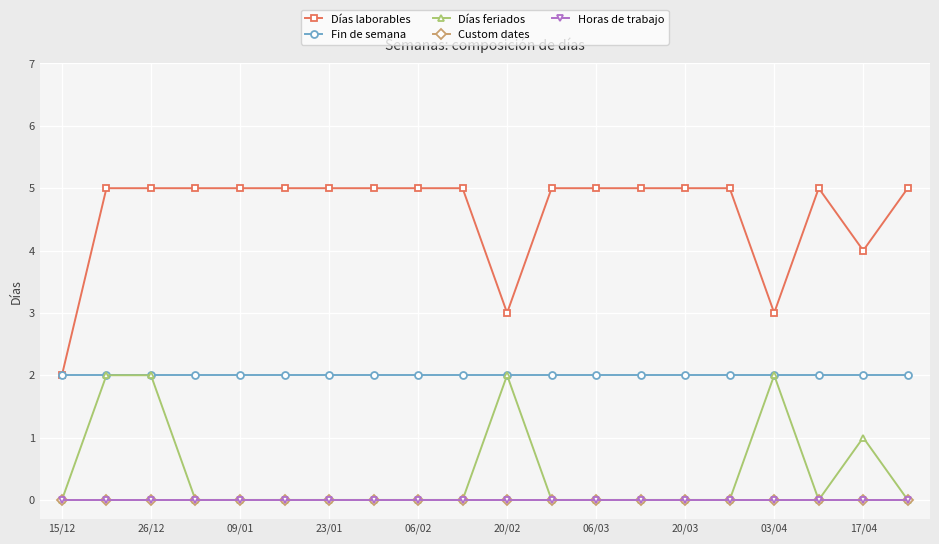

True or false: Fin de semana and Custom dates cross at least once.

False